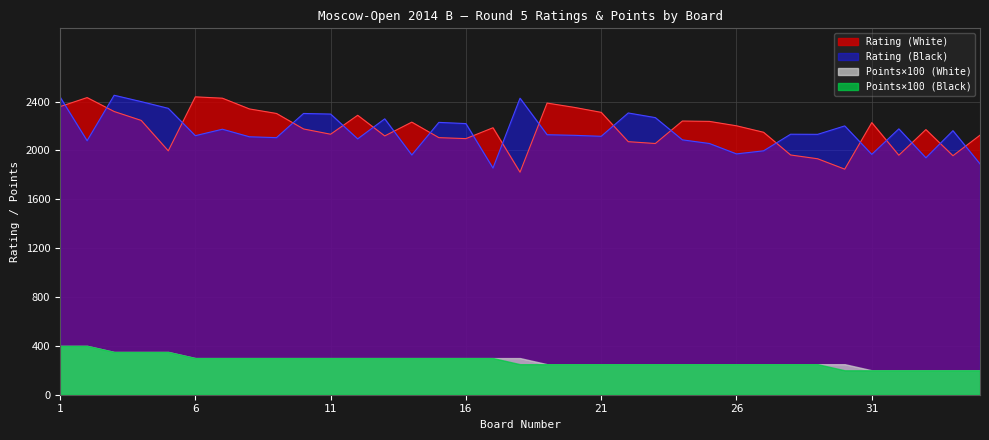

List the labels in order of Rating (White) value, smallest first.

18, 30, 29, 34, 32, 28, 5, 23, 22, 16, 15, 13, 35, 11, 27, 33, 10, 17, 26, 31, 14, 25, 24, 4, 12, 9, 21, 3, 8, 20, 1, 19, 7, 2, 6